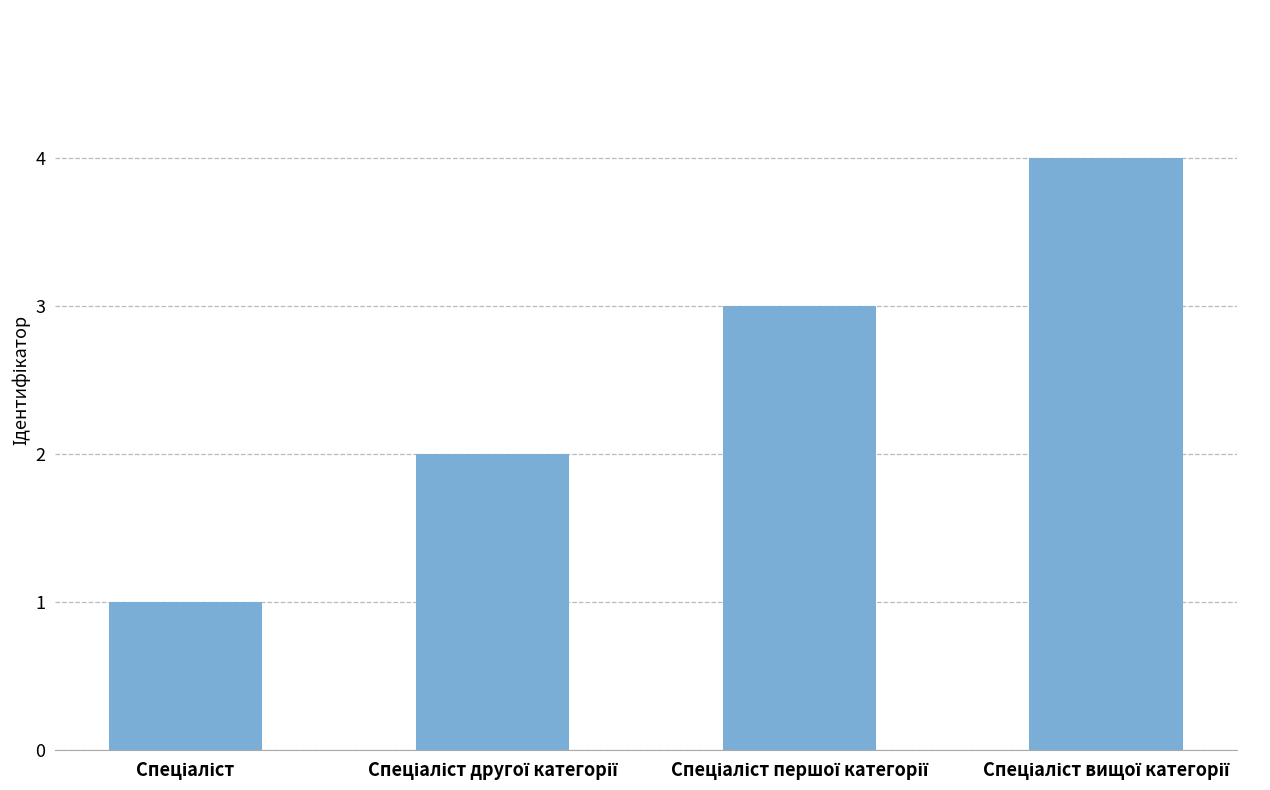

What is the sum of all values?

10